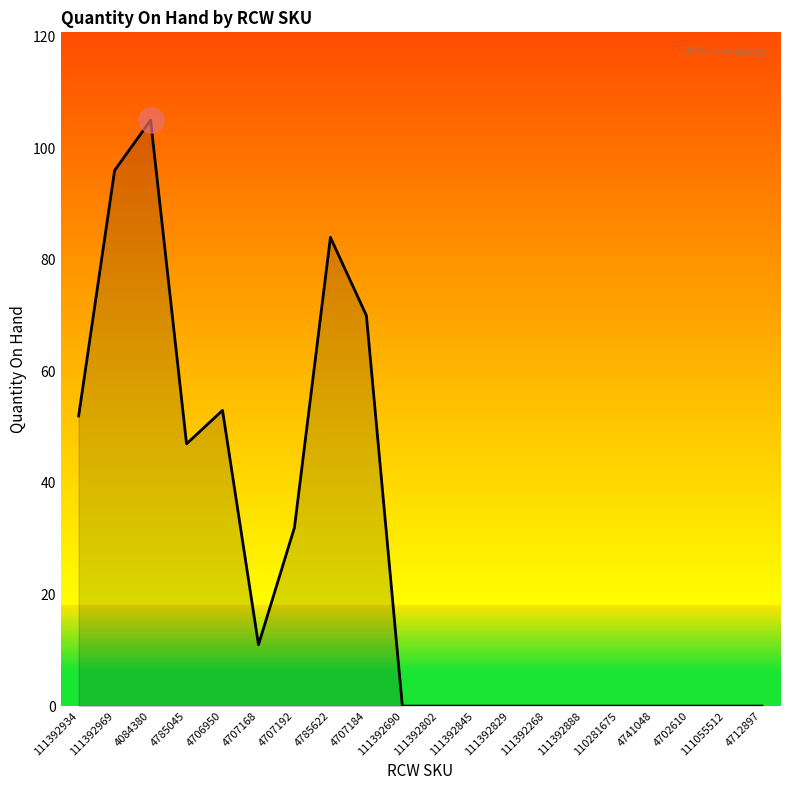

Where is the first local minimum?

4785045